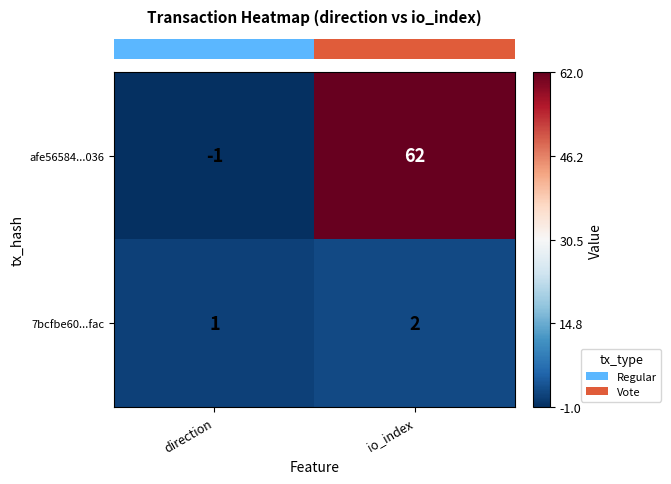

Read the afe56584...036 value at io_index, to the nearest 10.

60